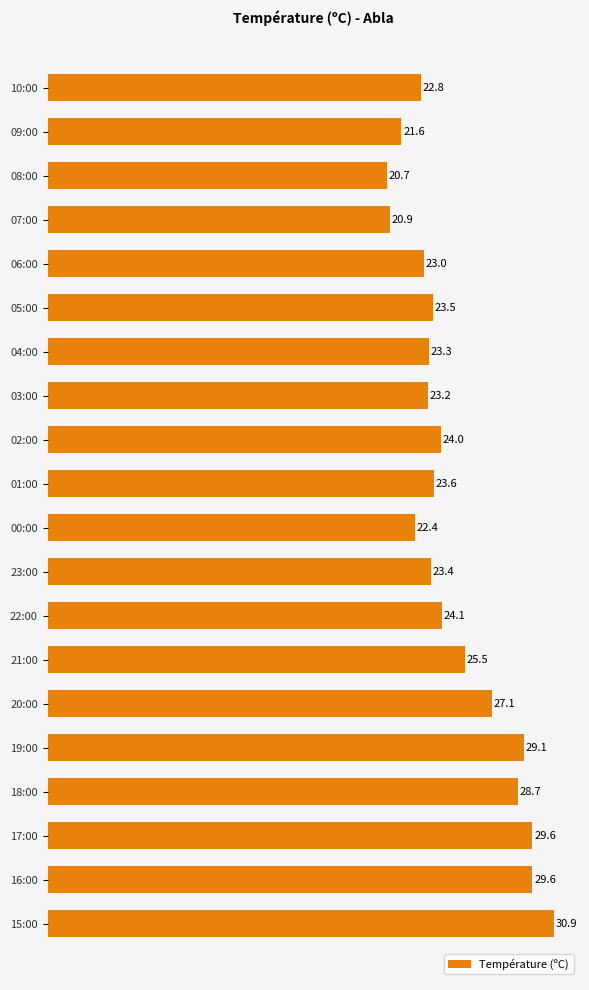

What is the greatest value displayed?

30.9